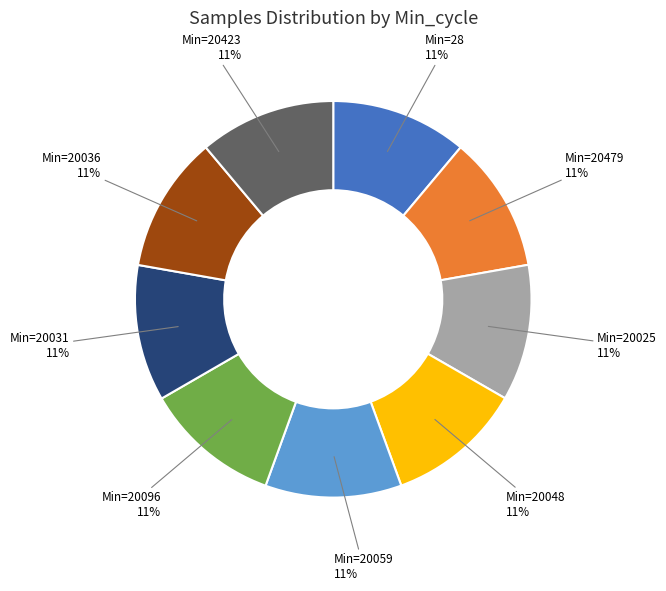

Is there any slice that represents more than half of the pie?

No